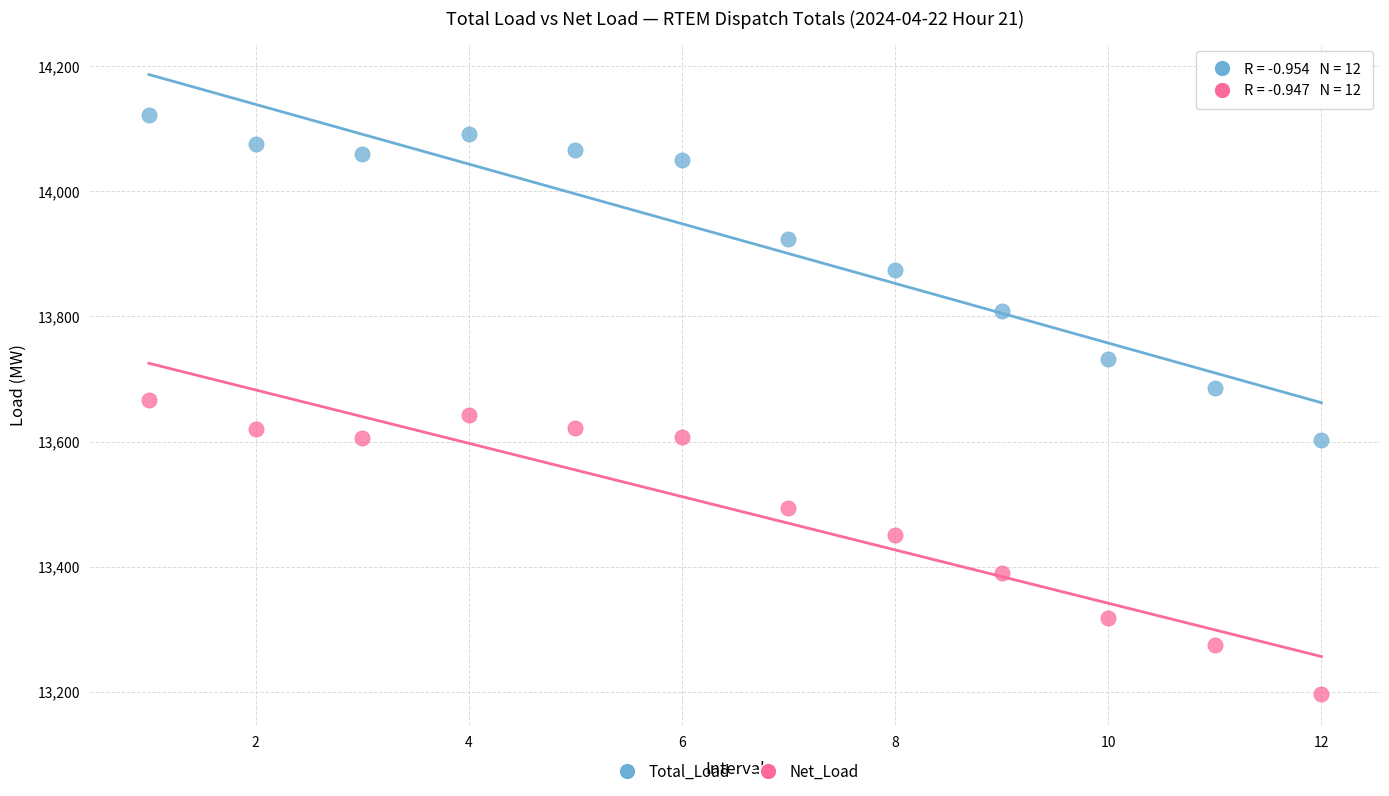

Which series contains the lowest Y value?

Net_Load